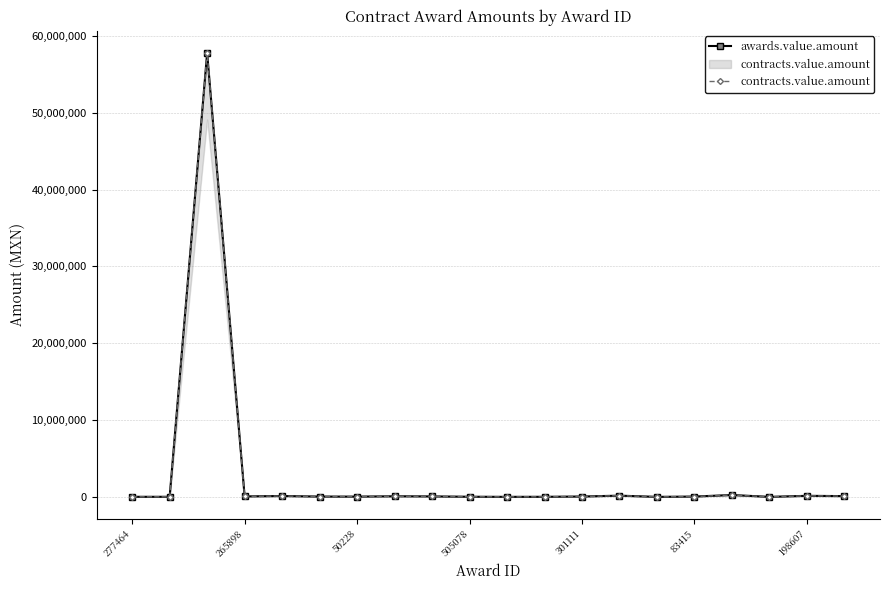

The contracts.value.amount series shows 29025.0 at 277464. True or false?

True